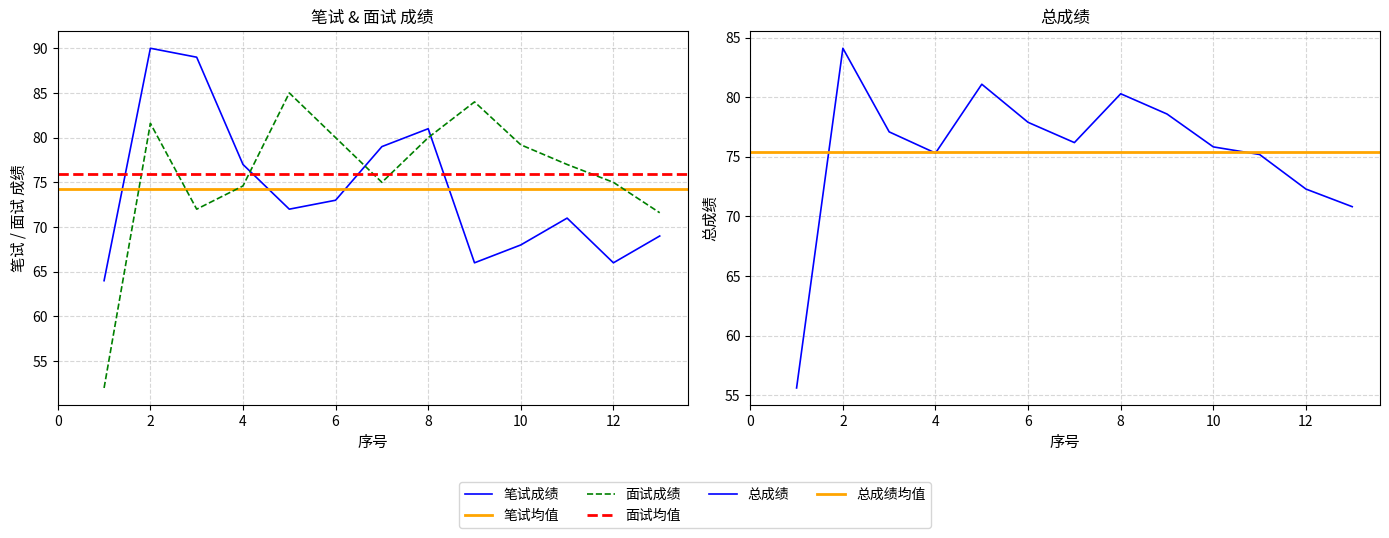

What is the sum of all 面试成绩 values?

987.0